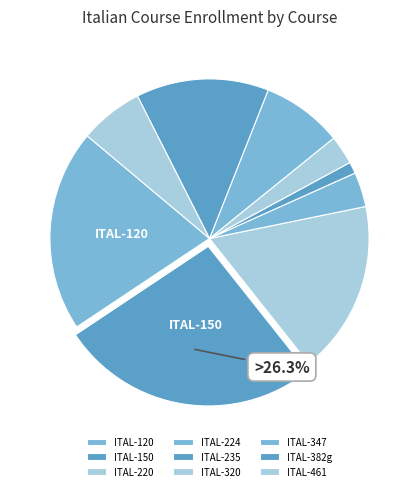

To the nearest percent, what percentage of the pie is ITAL-461?

6%